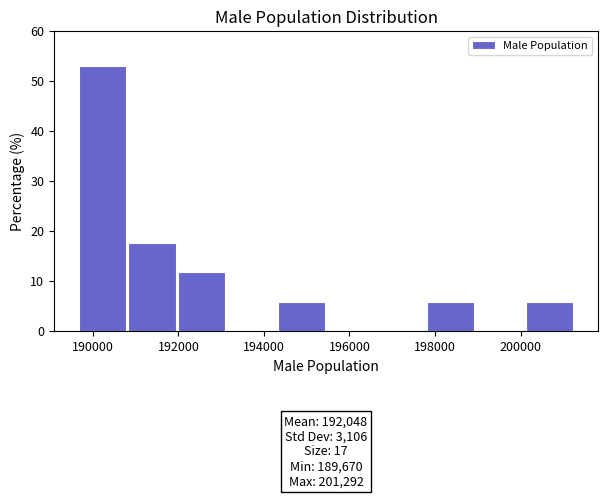

Over which range of the x-axis is the bar tallest?

189600 to 190800